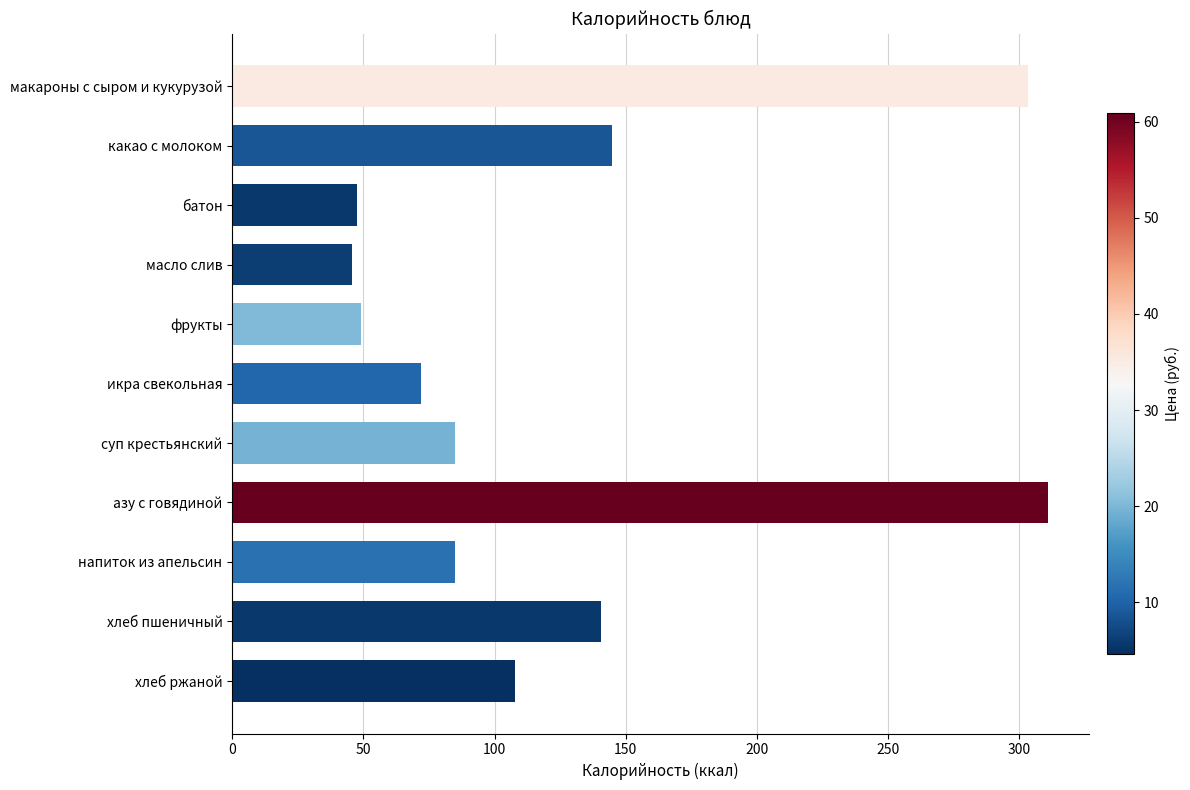

Is it true that the value at икра свекольная is 115.4?

False